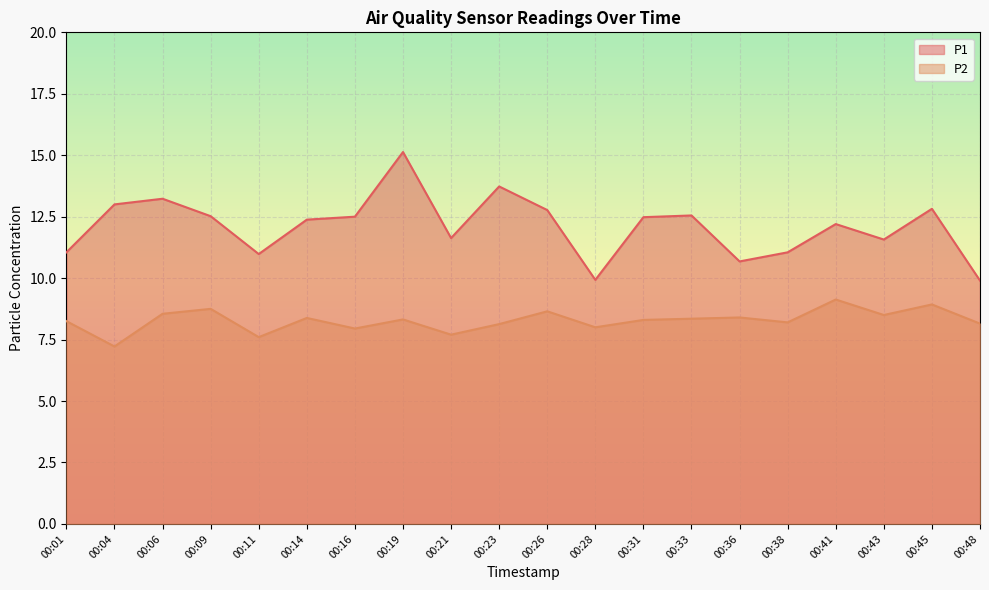

List the series in order of their overall mean, lowest first.

P2, P1